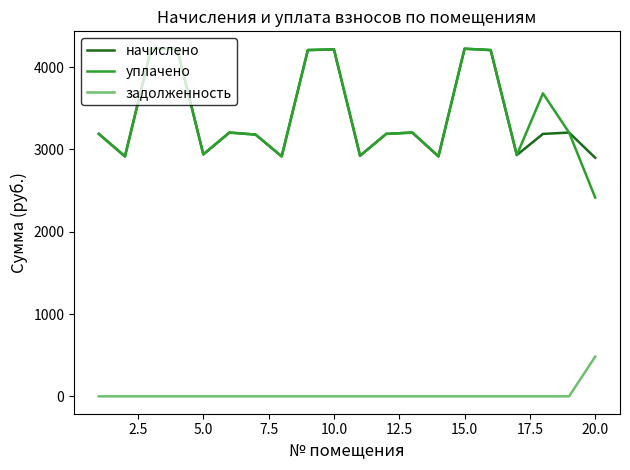

Which series has the largest range (max minus min)?

уплачено